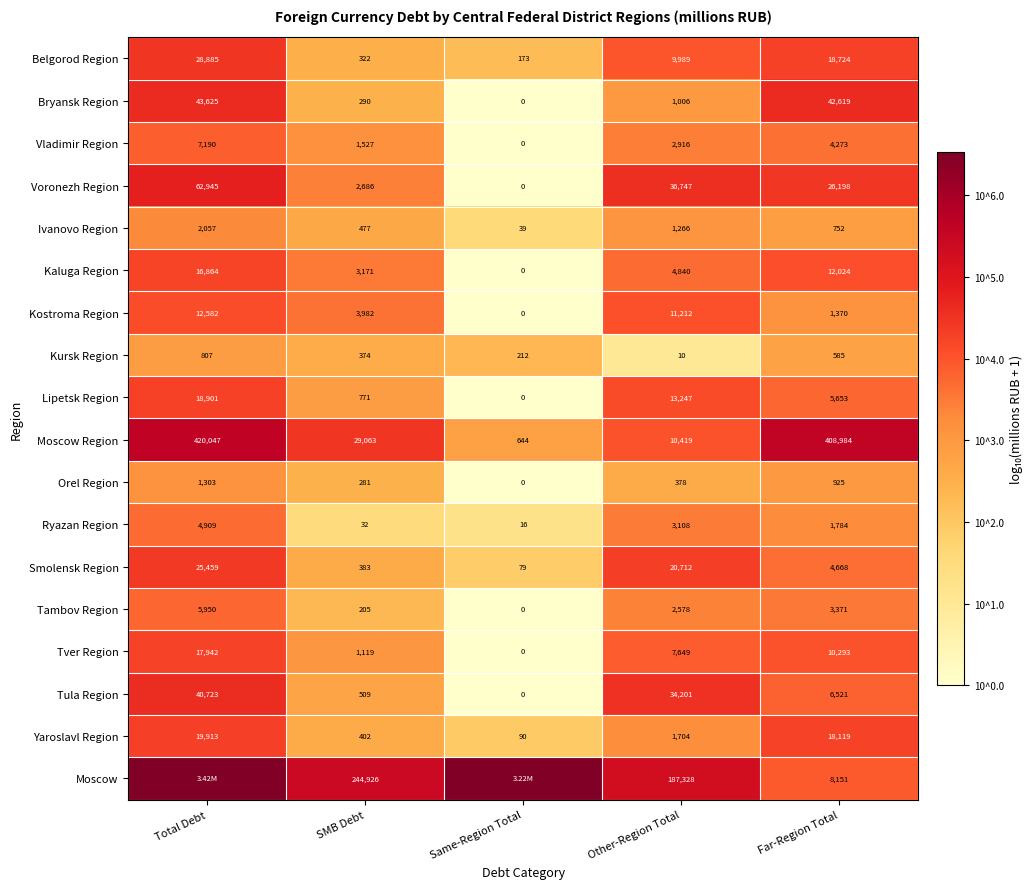

The Kursk Region series shows 2.9 at Total Debt. True or false?

True